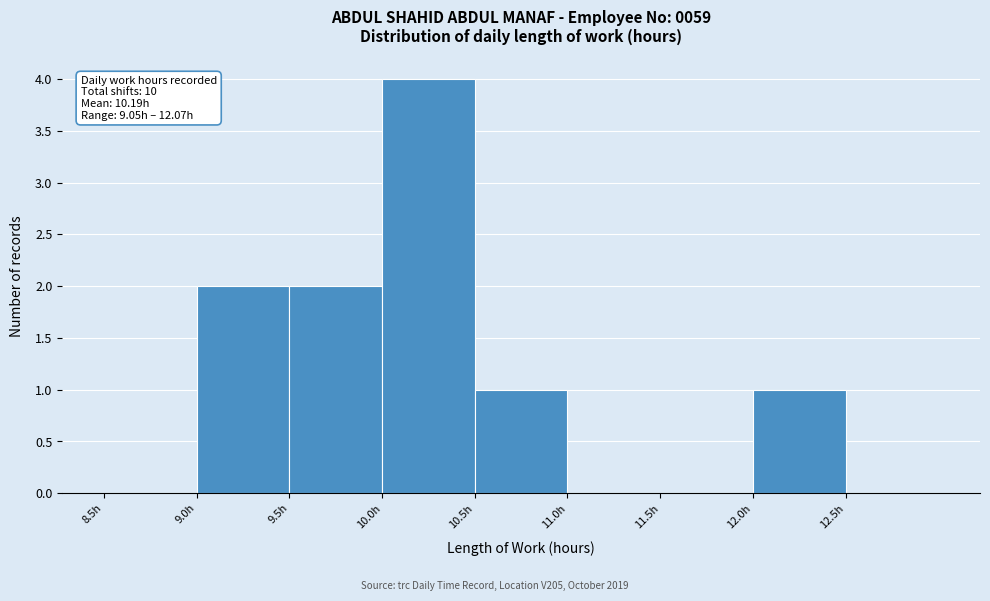

Which range on the x-axis has the tallest bar?

10.0 to 10.5